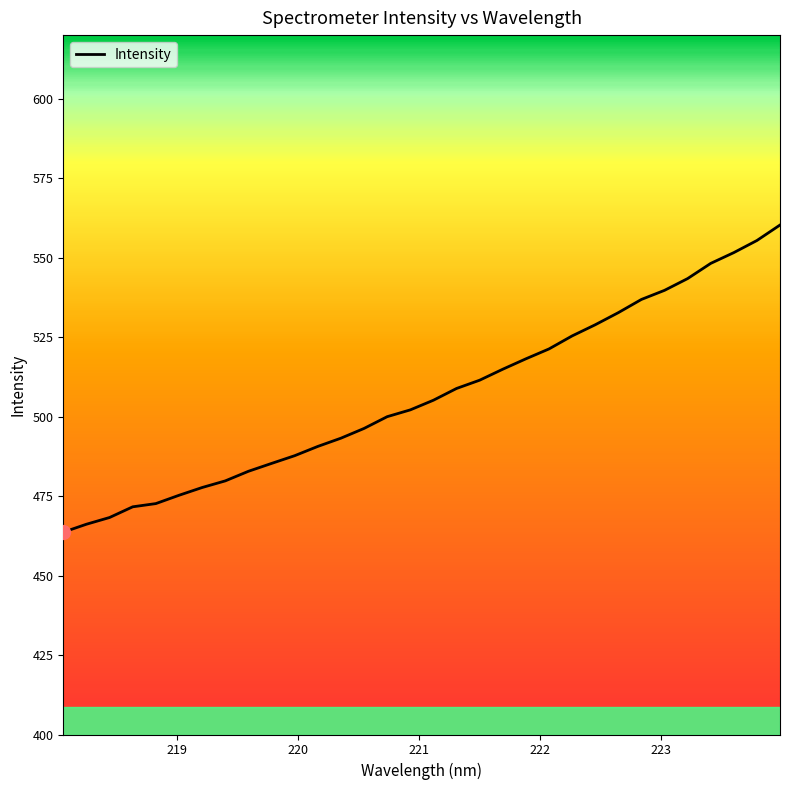

Does the chart have visible grid lines?

No